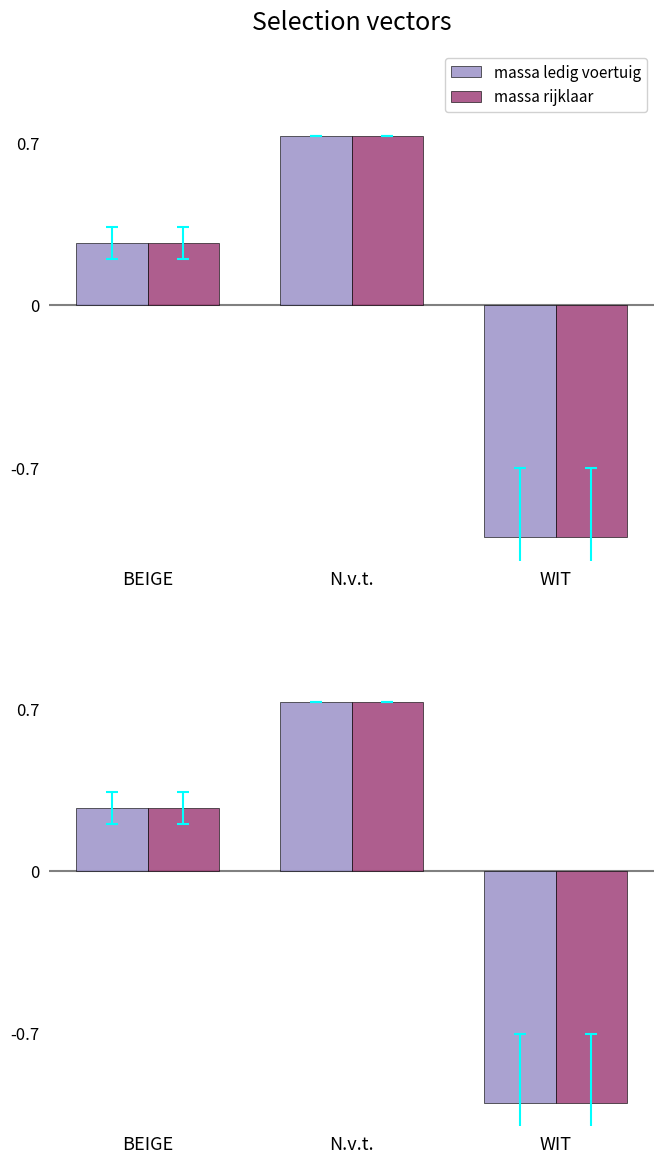

List the labels in order of massa ledig voertuig value, smallest first.

WIT, BEIGE, N.v.t.